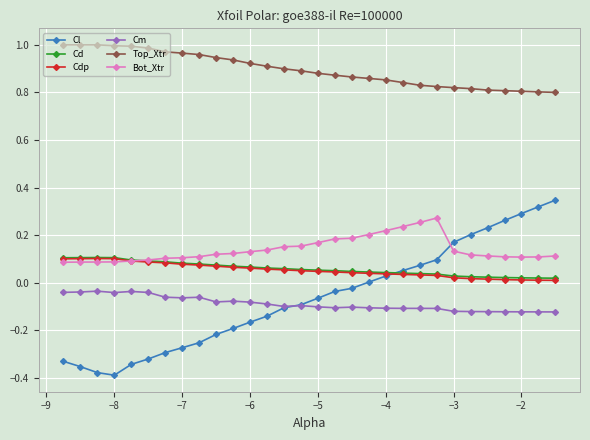

Which series has the largest total across all categories?

Top_Xtr